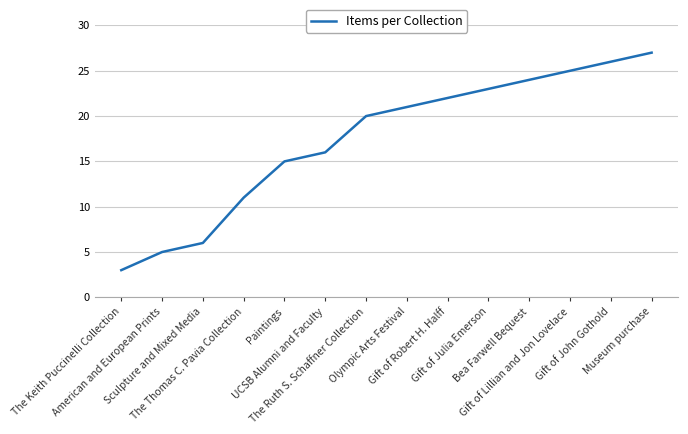

Reading right to left, extract all data points from this chart.

Museum purchase=27	Gift of John Gothold=26	Gift of Lillian and Jon Lovelace=25	Bea Farwell Bequest=24	Gift of Julia Emerson=23	Gift of Robert H. Halff=22	Olympic Arts Festival=21	The Ruth S. Schaffner Collection=20	UCSB Alumni and Faculty=16	Paintings=15	The Thomas C. Pavia Collection=11	Sculpture and Mixed Media=6	American and European Prints=5	The Keith Puccinelli Collection=3